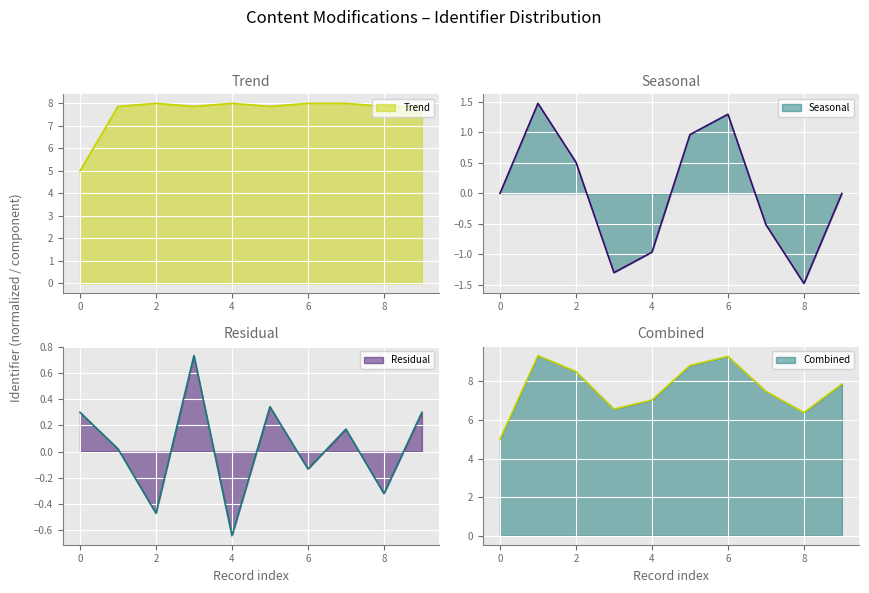

The Seasonal series shows -1.5 at 8. True or false?

True